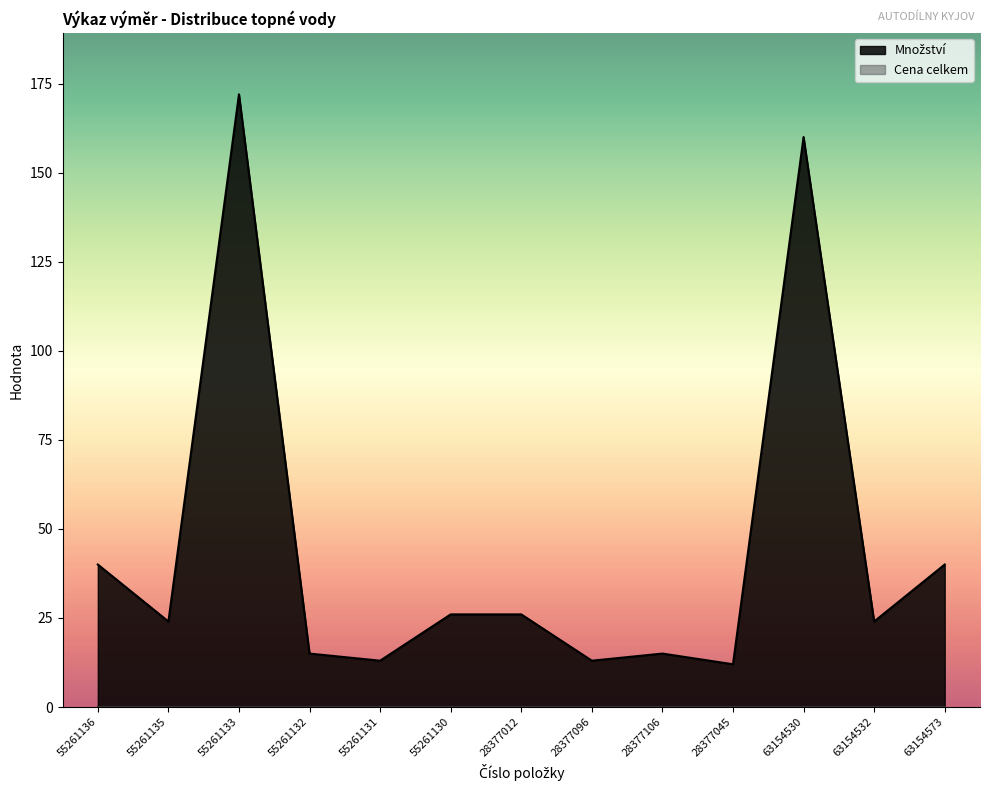

Where is the first local minimum?

55261135